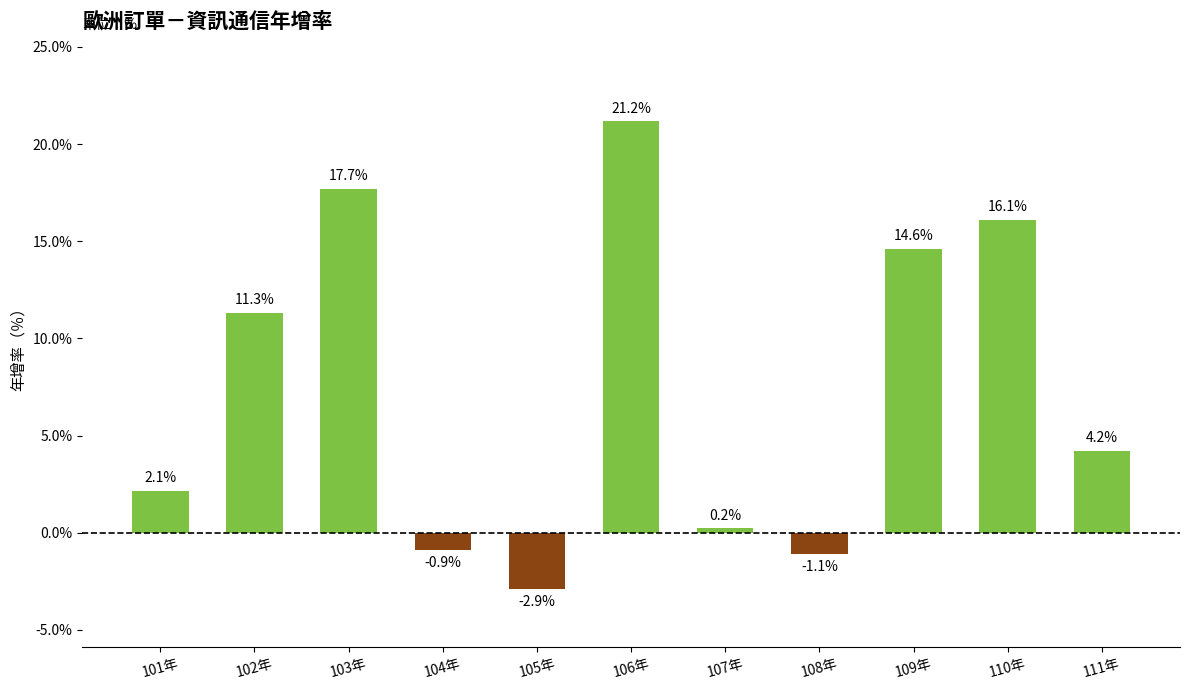

What is the average value?

7.5